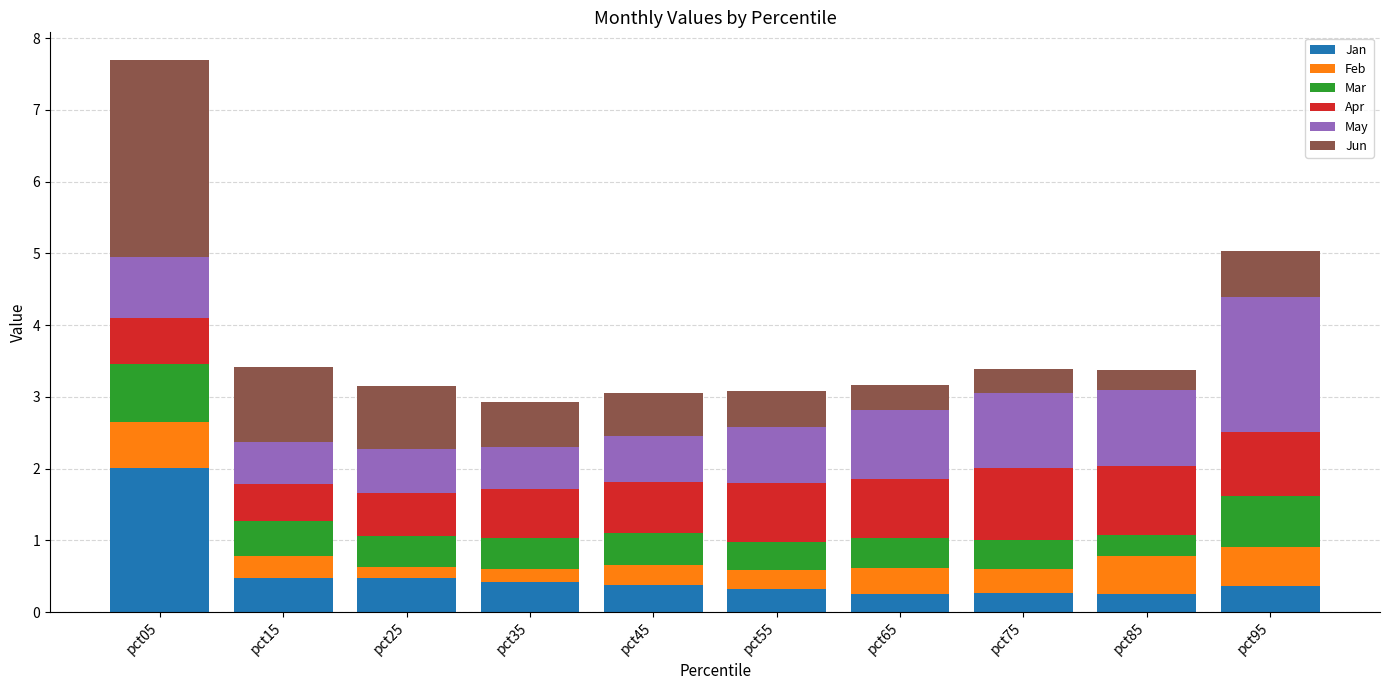

Is it true that Jan equals 0.3 at pct75?

True